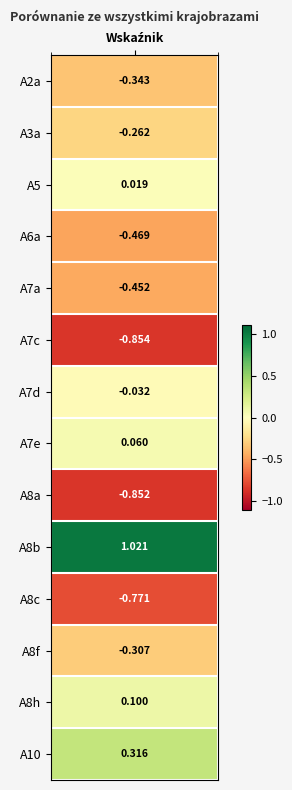

What is the approximate value at A8c?

-0.8